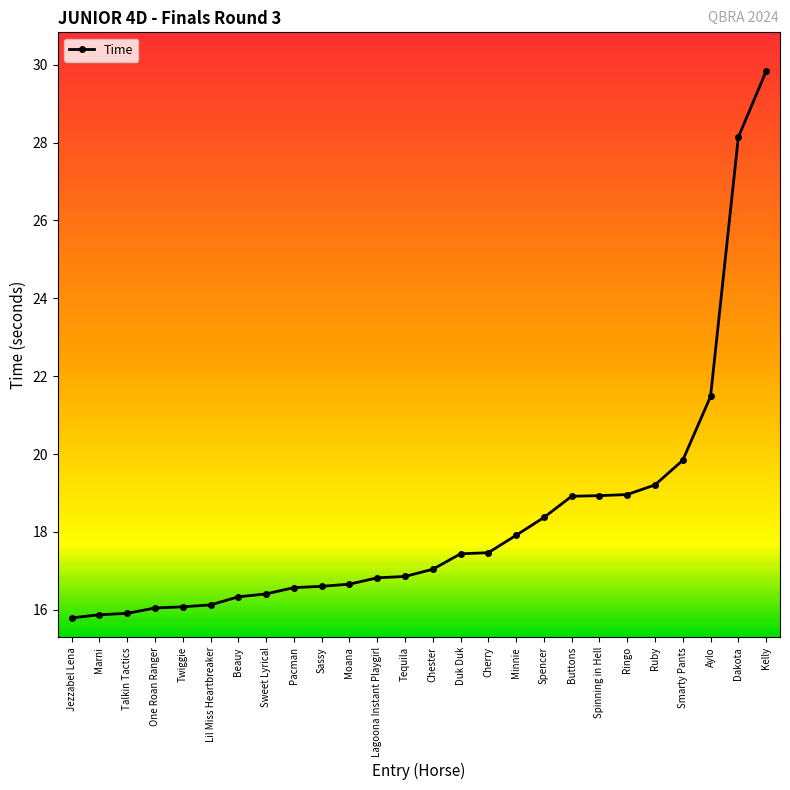

How many data points are less than 17?

13